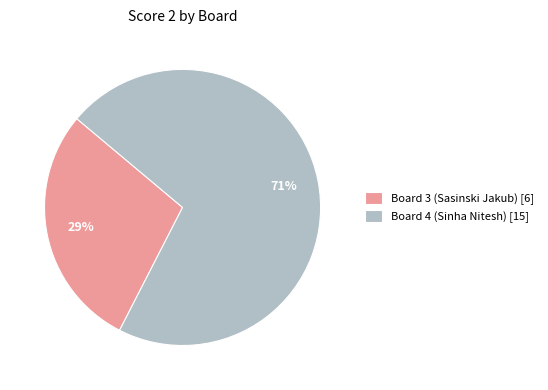

How many slices are in this pie chart?

2